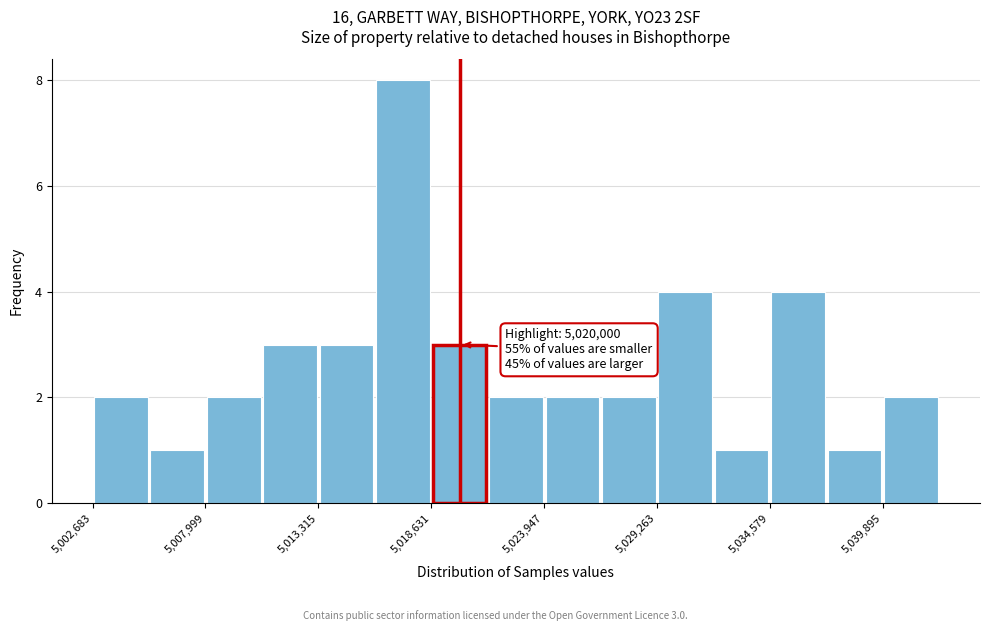

Read against the x-axis, roughly where is the centre of the tallest bar?

5017000